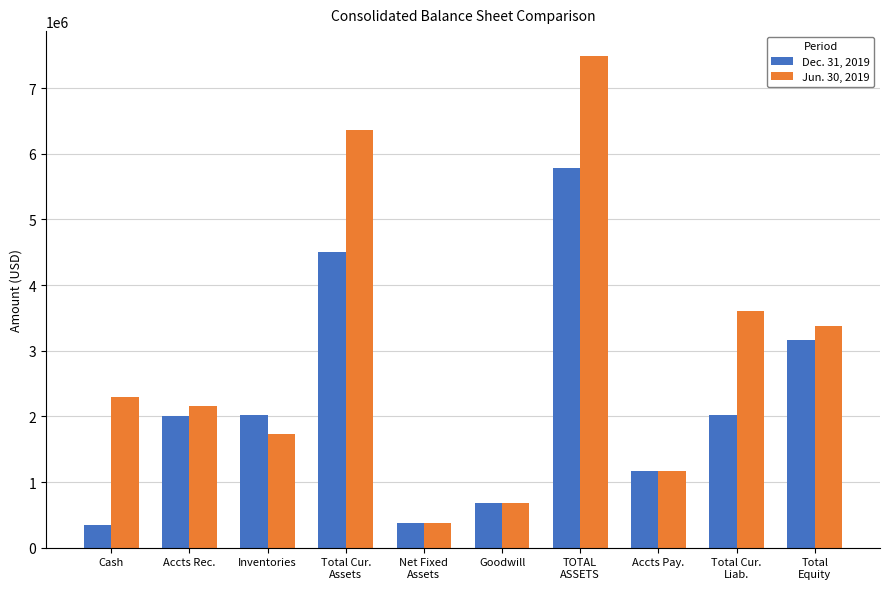

What is the sum of all Jun. 30, 2019 values?

29282976